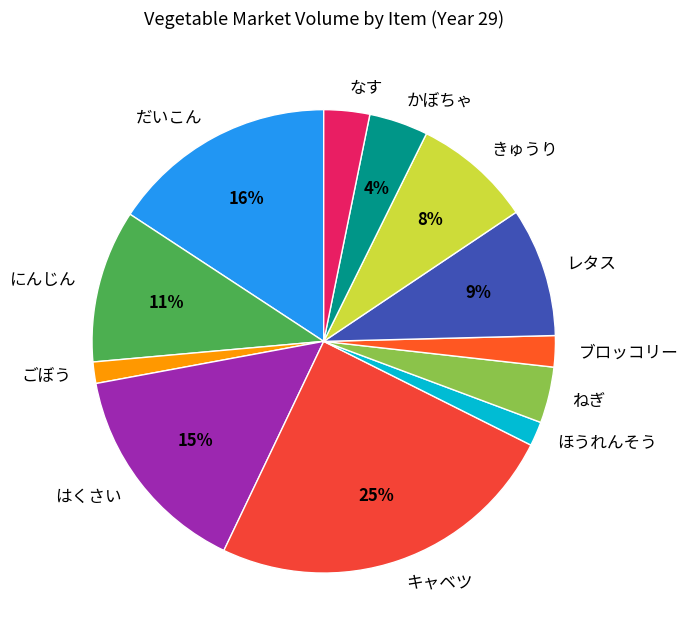

Is it true that にんじん is 6% of the pie?

False